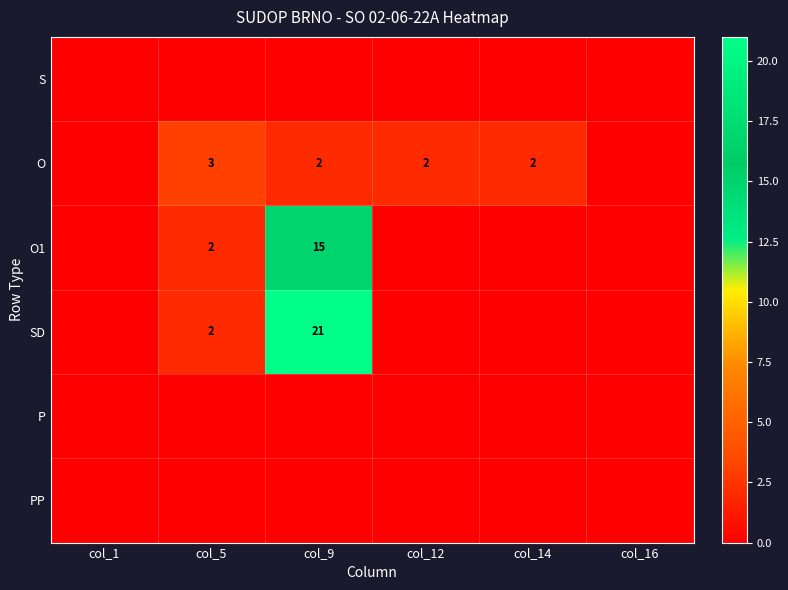

The value of SD at col_5 is 1. True or false?

False